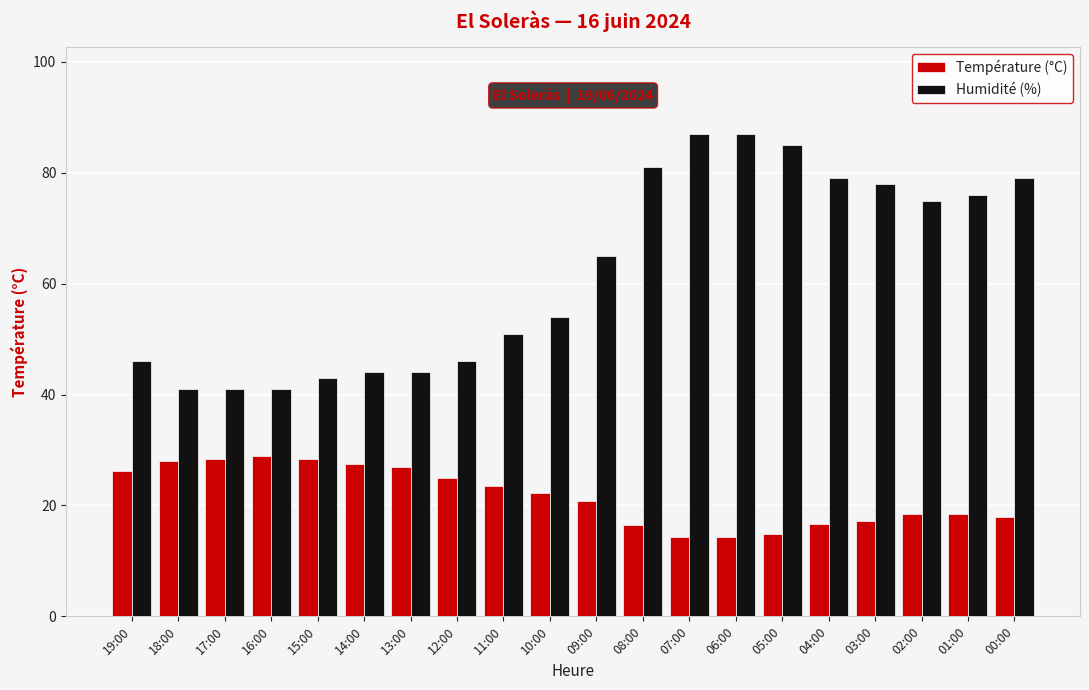

What is the greatest value displayed?

87.0